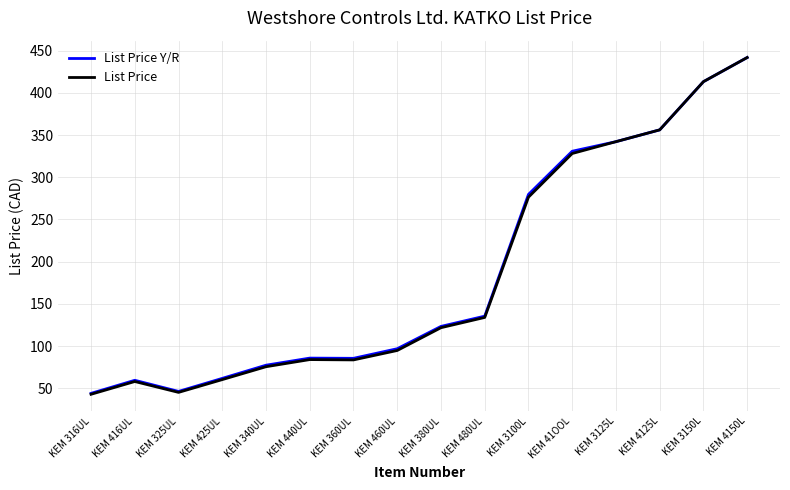

True or false: List Price has a value of 83.6 at KEM 360UL.

True